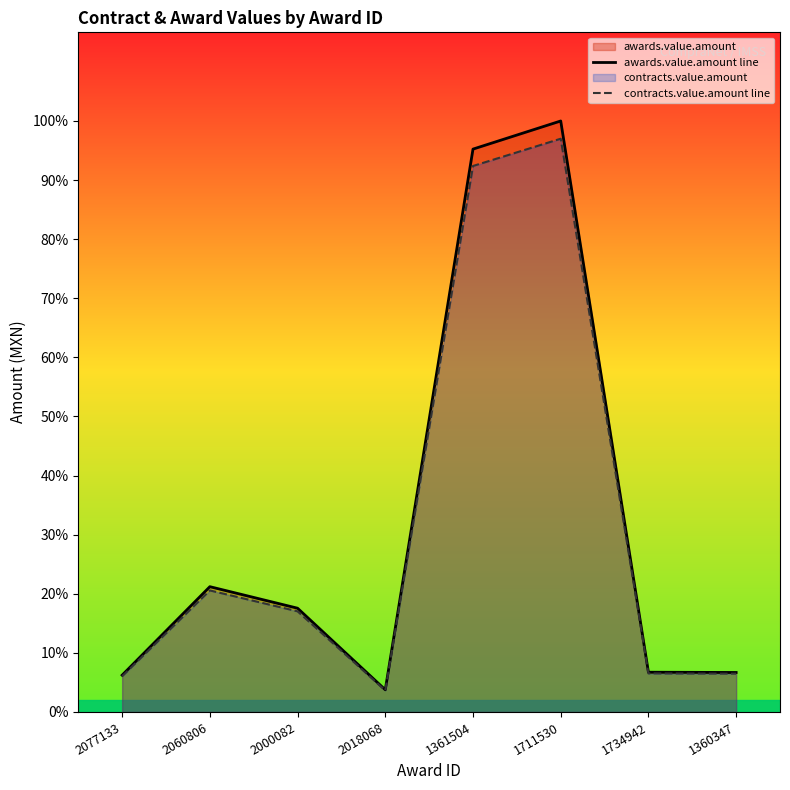

True or false: contracts.value.amount line and awards.value.amount line intersect in this chart.

False